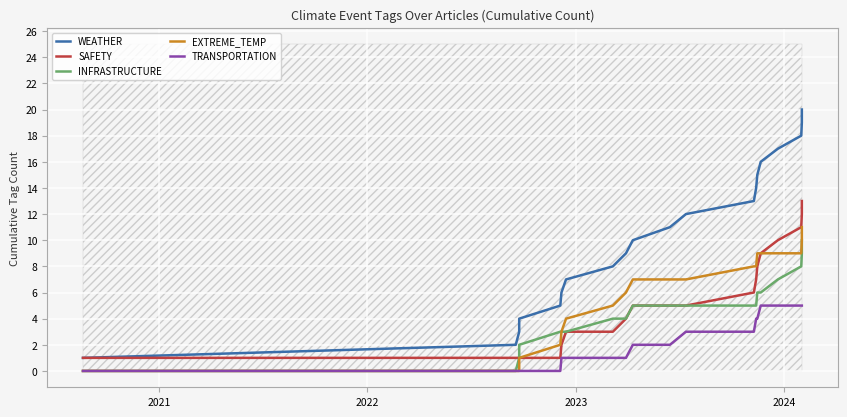

True or false: WEATHER has a value of 14 at 7.

False